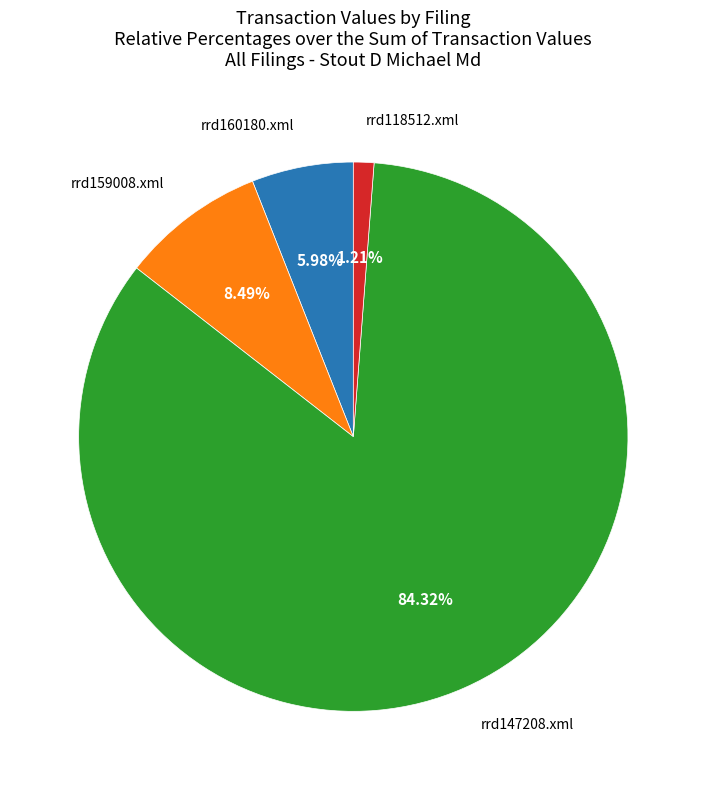

To the nearest percent, what is the average slice percentage?

25%